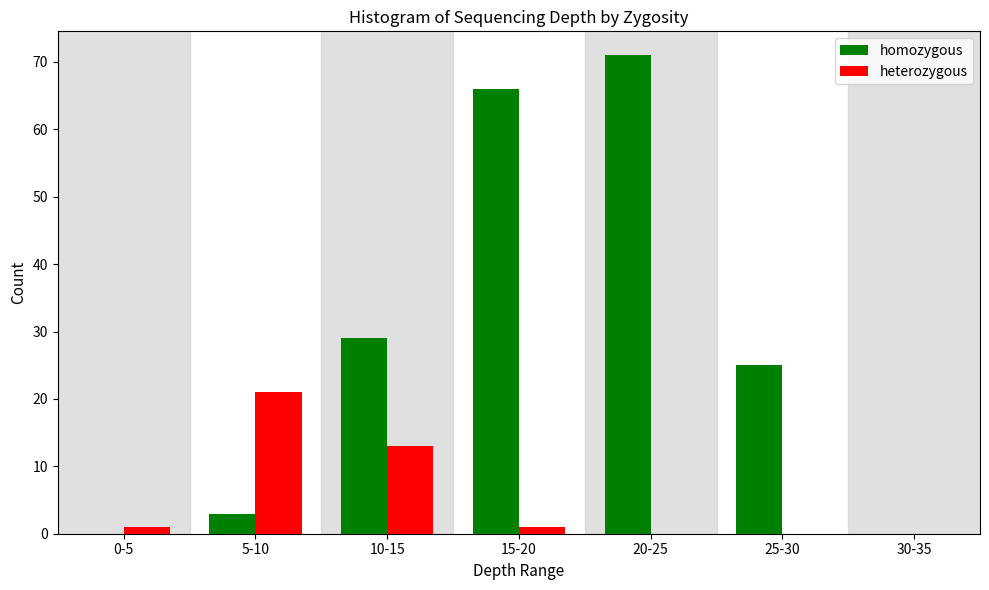

Reading left to right, list all the values displayed in this chart.

homozygous: 0-5=0	5-10=3	10-15=29	15-20=66	20-25=71	25-30=25	30-35=0
heterozygous: 0-5=1	5-10=21	10-15=13	15-20=1	20-25=0	25-30=0	30-35=0